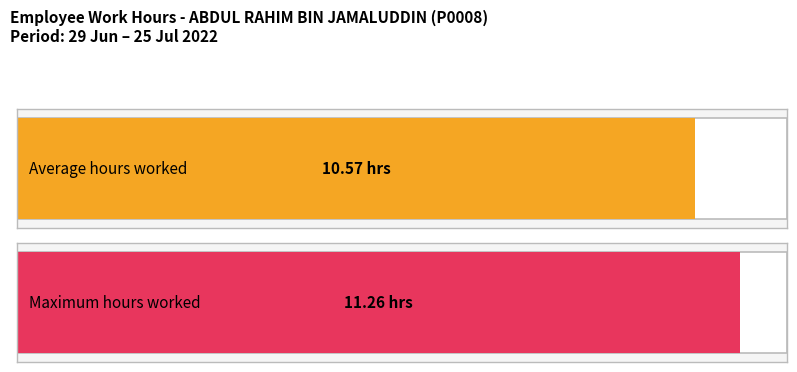

The value at 8-Fri is 19.7. True or false?

False